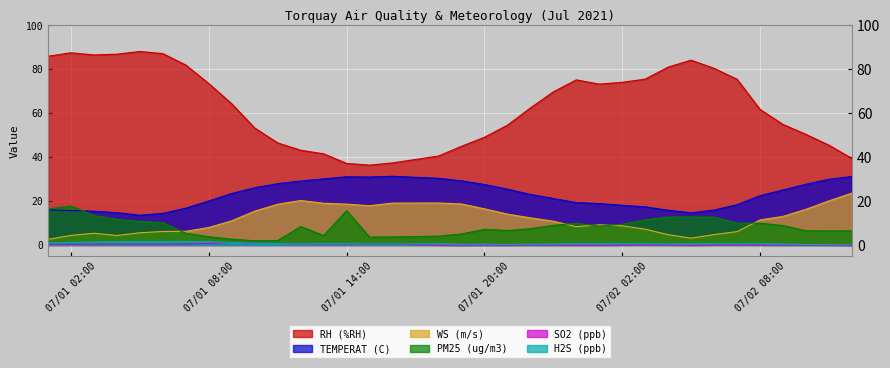

True or false: PM25 (ug/m3) has a value of 2.2 at 2021/07/01 06:00.

False